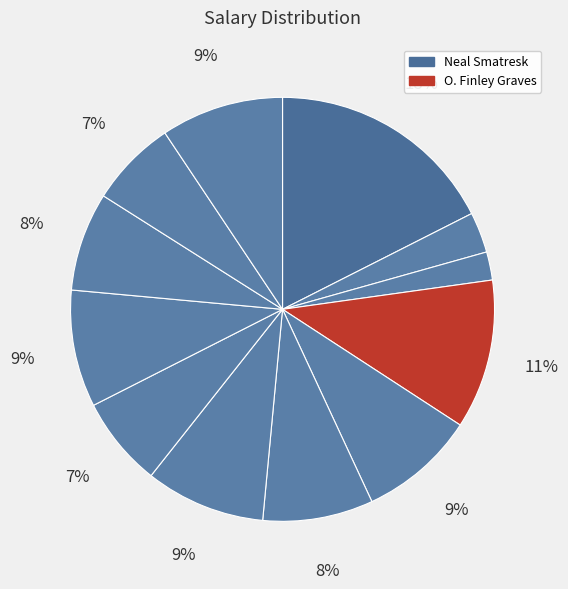

Count the number of slices in the pie.

12